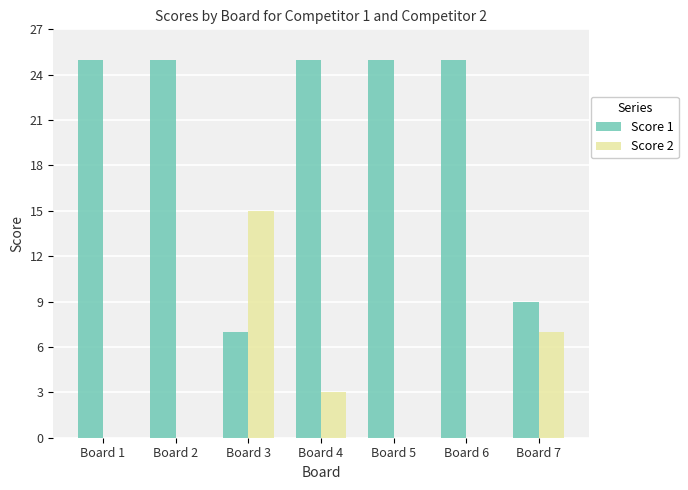

At which category is the sum across all series the highest?

Board 4